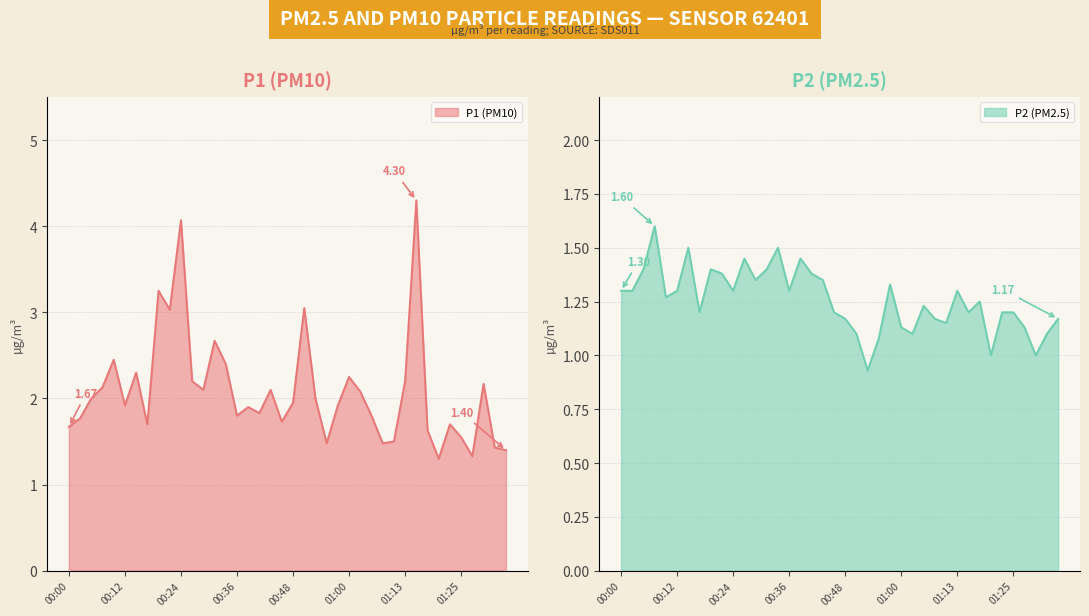

Where is the first local maximum for P2?

00:07